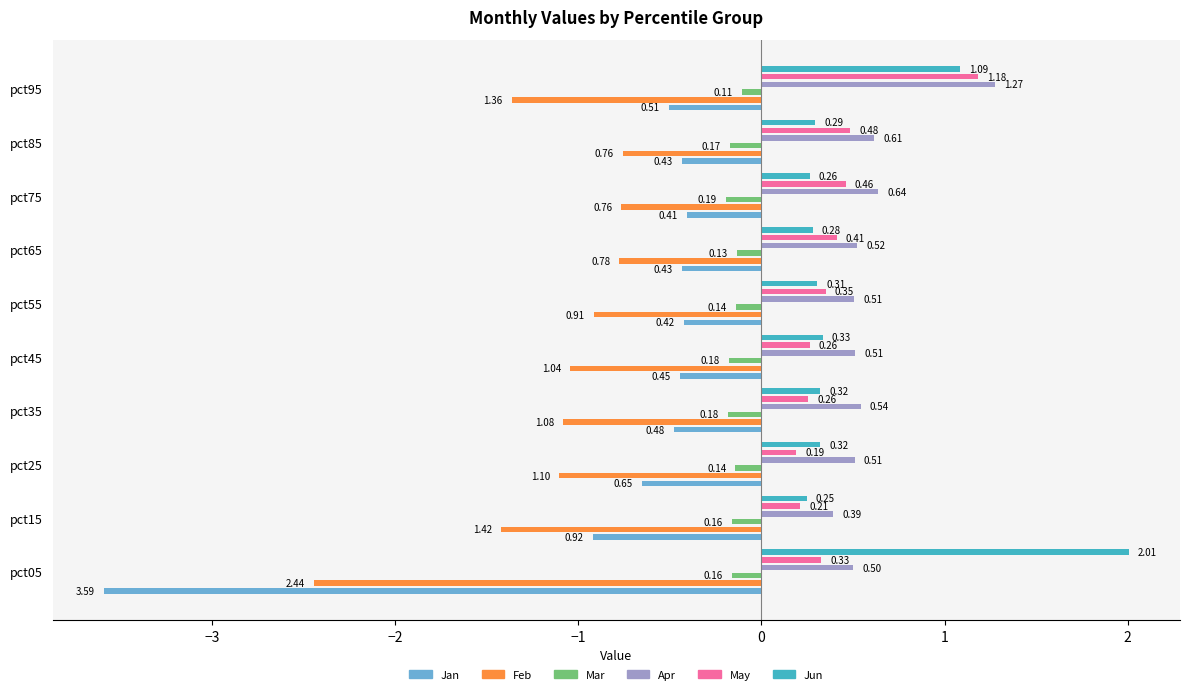

What is the value of the Apr bar at the 2nd from the left?

0.4